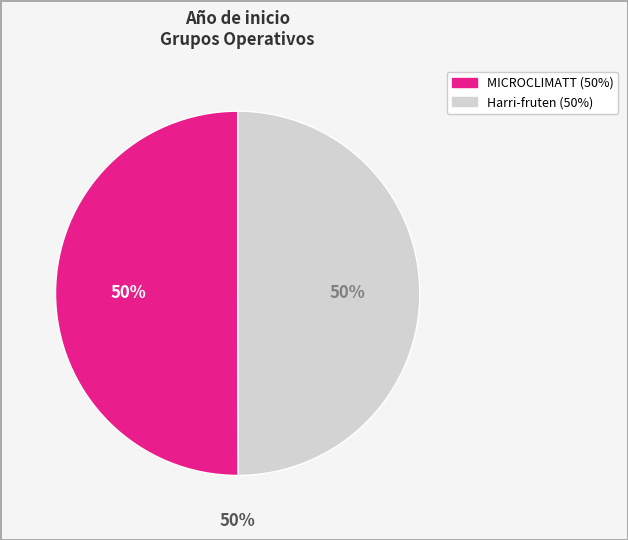

Count the number of slices in the pie.

2